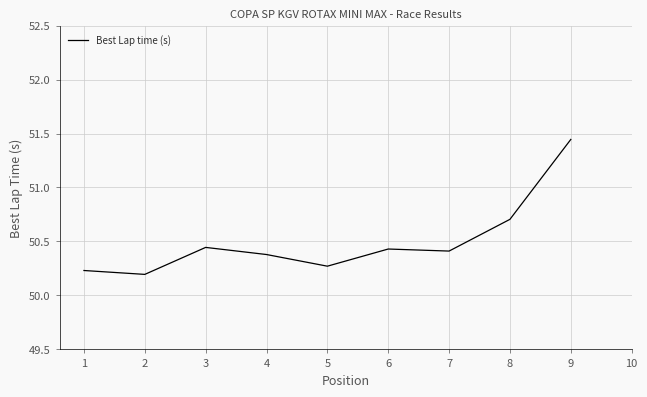

Which has a higher value, 6 or 9?

9